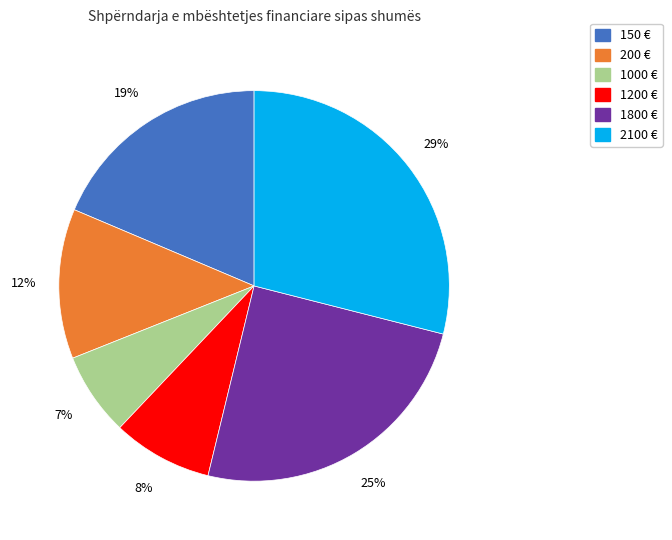

To the nearest percent, what is the difference between the largest and smallest slice percentages?

22%